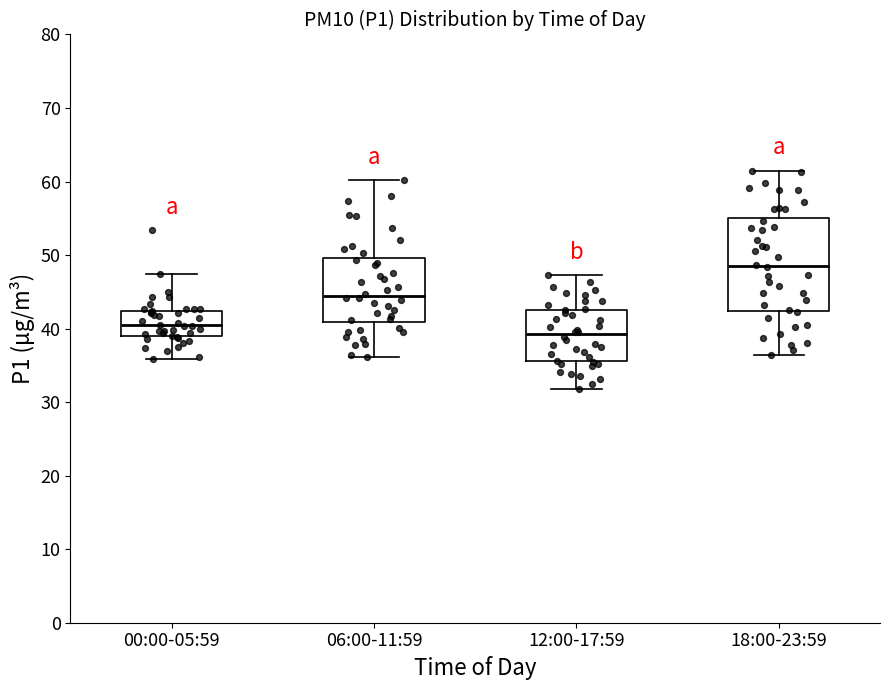

Where does the upper whisker of the box for 12:00-17:59 end on the y-axis? The values are not printed on the chart, so give them approximately, as read against the axis.

47